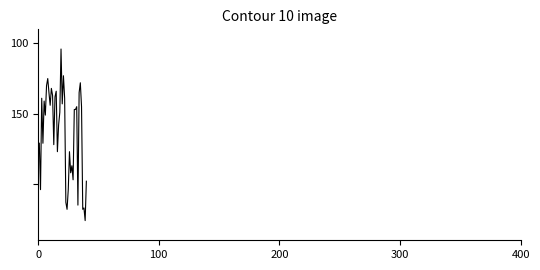

Does the chart display data point markers on the line(s)?

No